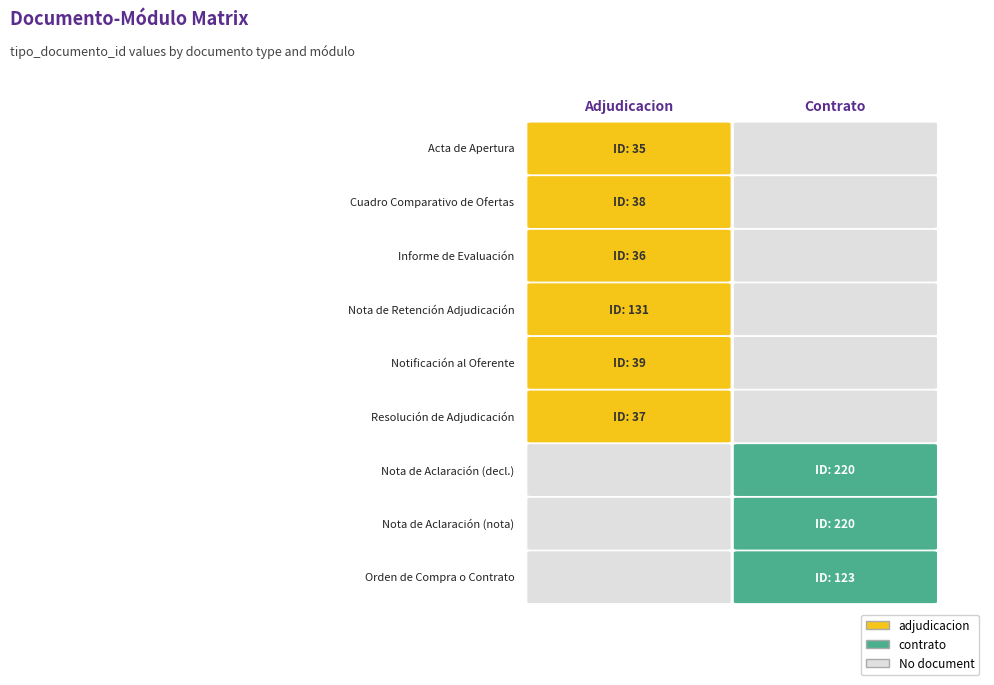

Which series changed the most between 1 and 4?

contrato